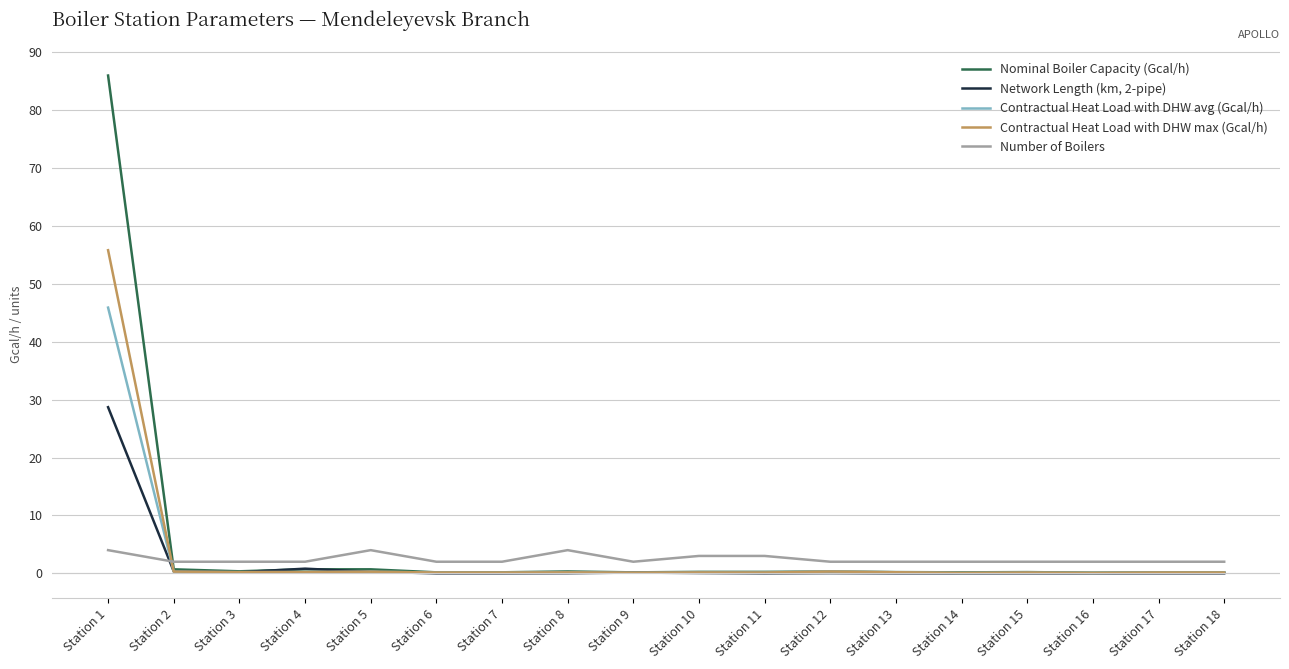

Which label corresponds to the largest value in the chart?

Station 1